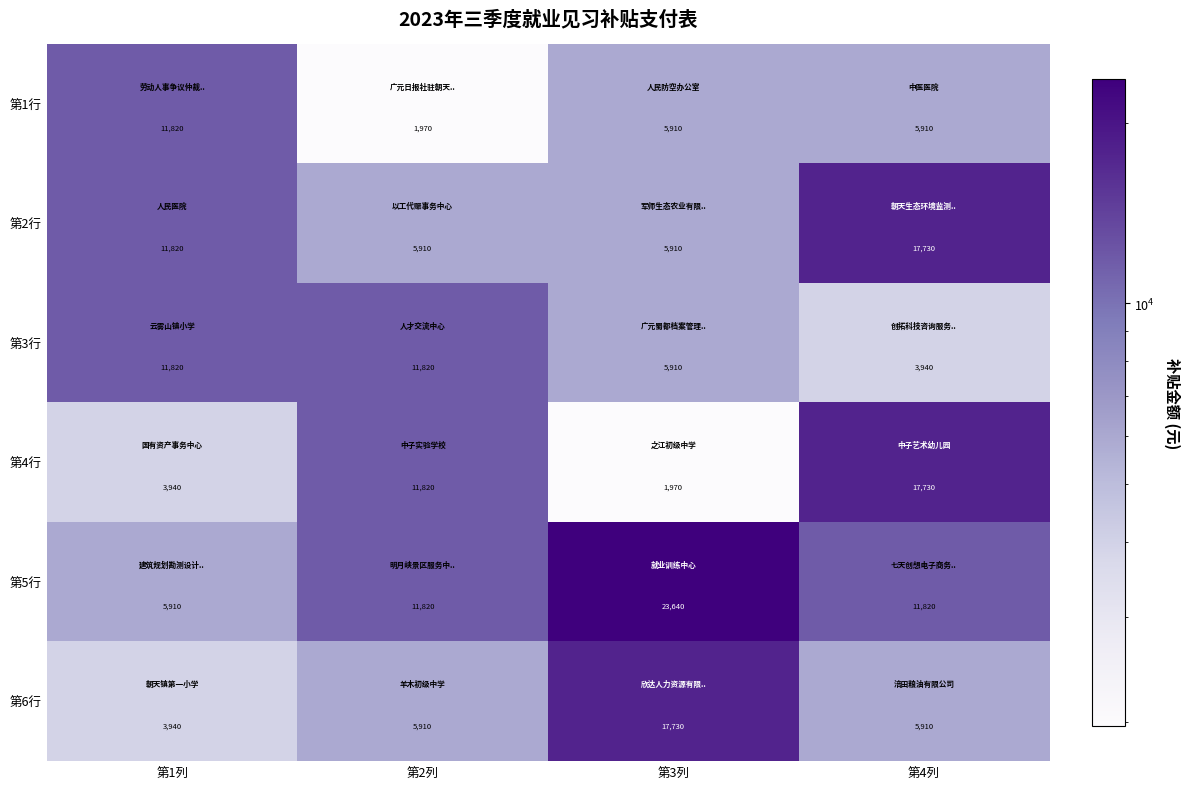

What is the total value across all series at 第3列?

61070